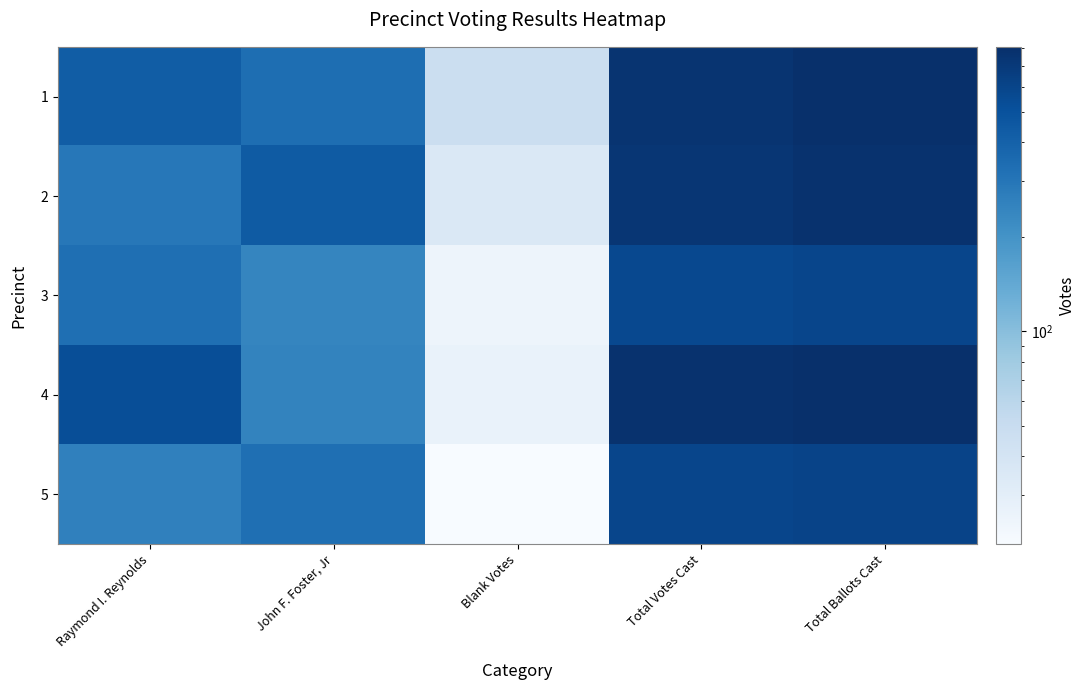

At how many categories does at least one series exceed 96?

4